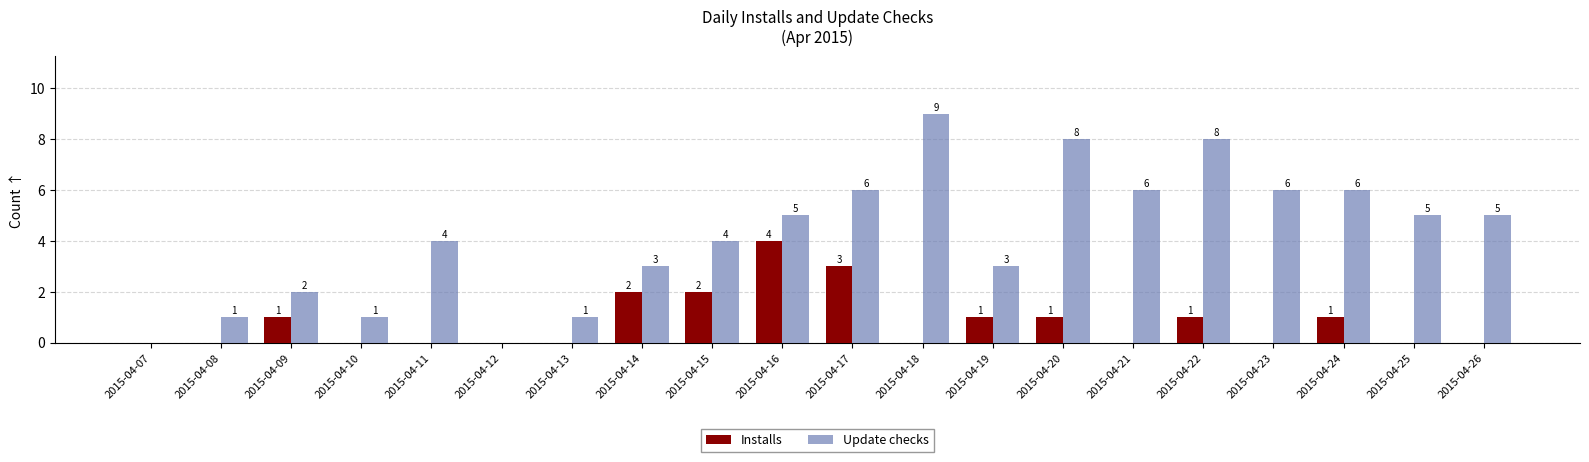

Are the bars horizontal?

No